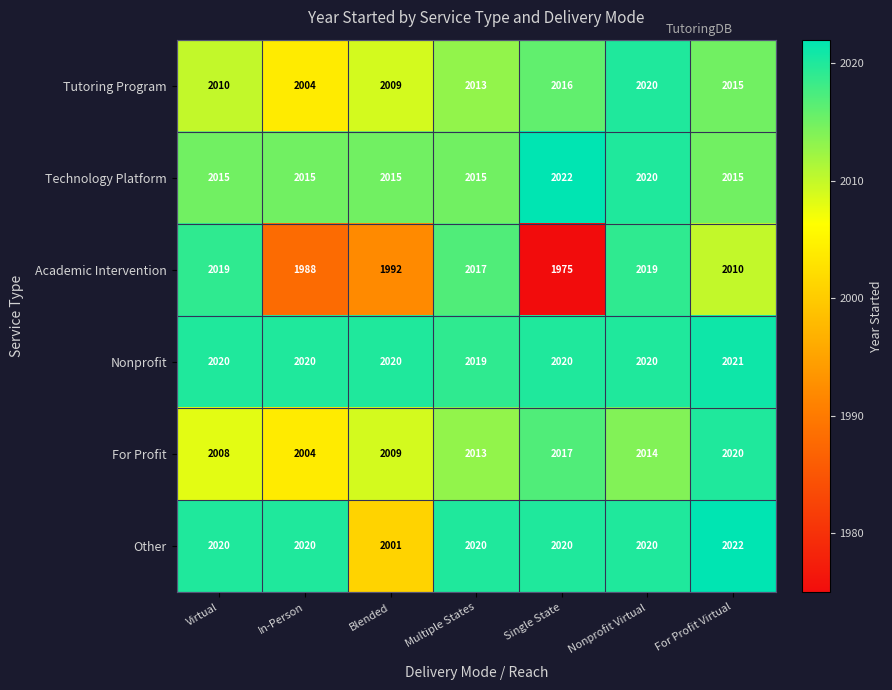

At which category is the sum across all series the highest?

Nonprofit Virtual